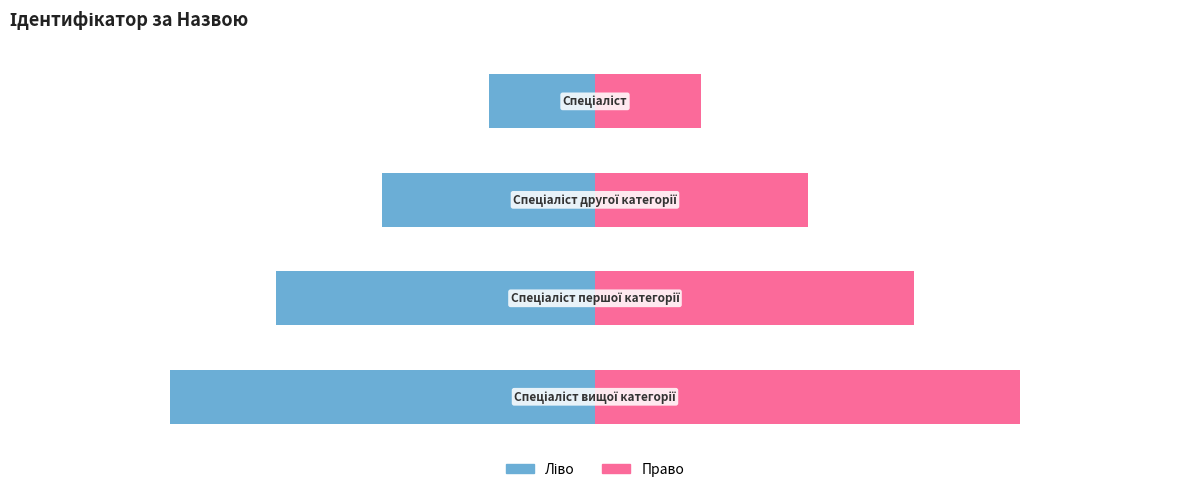

What is the minimum value shown in the chart?

-4